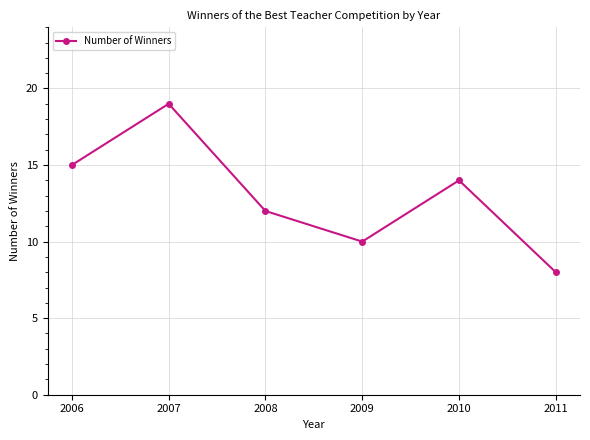

Reading left to right, transcribe all the data shown in this chart.

2006=15	2007=19	2008=12	2009=10	2010=14	2011=8